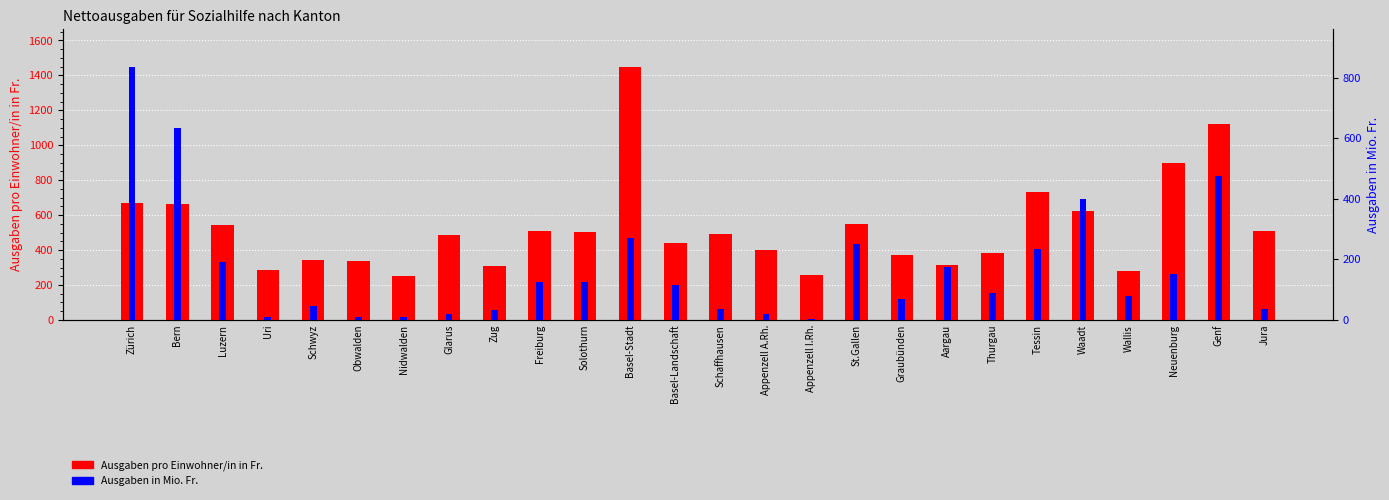

Where is Ausgaben pro Einwohner/in in Fr. nearest to the value 848?

Neuenburg